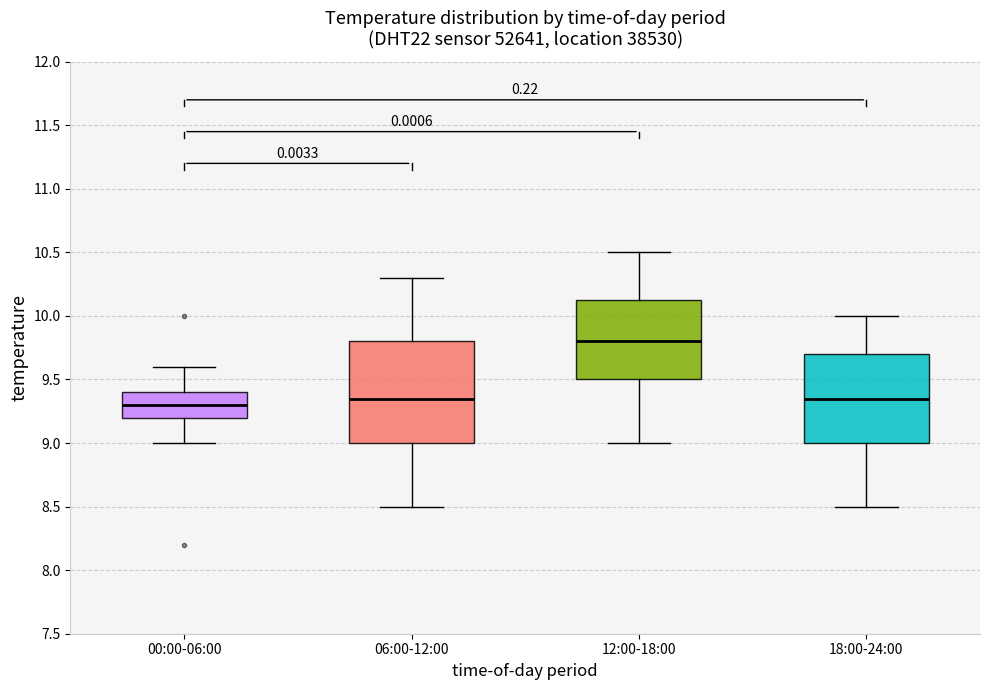

Reading left to right, read every box against the y-axis: the position of its median line, the range the box covers, and the ends of its whiskers. The values are not printed on the chart, so give them approximately, as read against the axis.

00:00-06:00: median 9.30, box 9.20 to 9.40, whiskers 9.00 to 9.60
06:00-12:00: median 9.35, box 9.00 to 9.80, whiskers 8.50 to 10.30
12:00-18:00: median 9.80, box 9.50 to 10.15, whiskers 9.00 to 10.50
18:00-24:00: median 9.35, box 9.00 to 9.70, whiskers 8.50 to 10.00